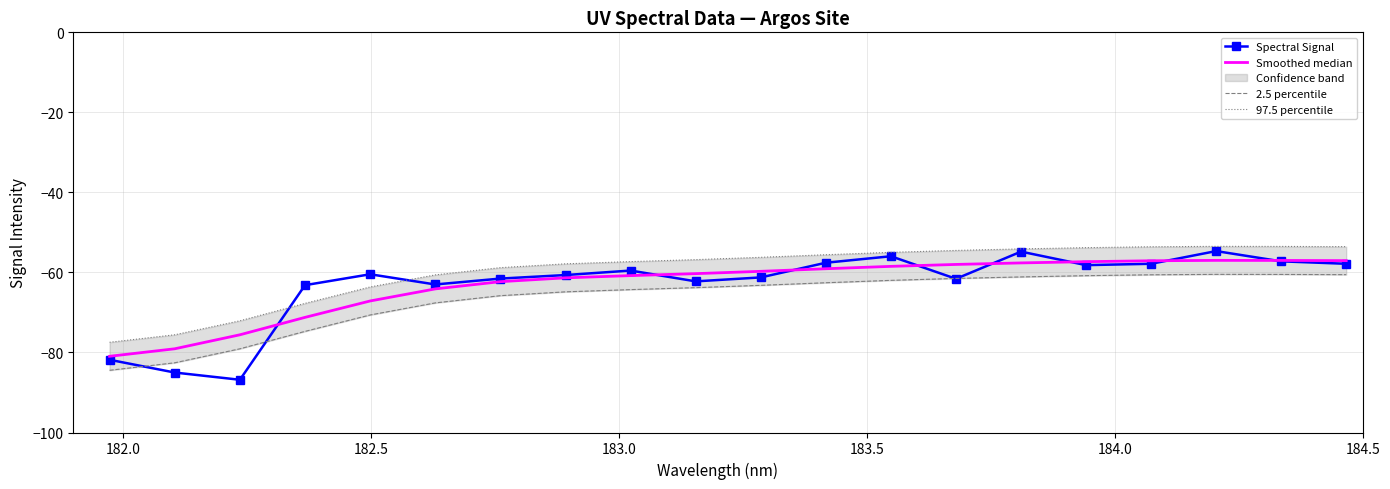

What is the maximum value for Spectral Signal?

-54.7